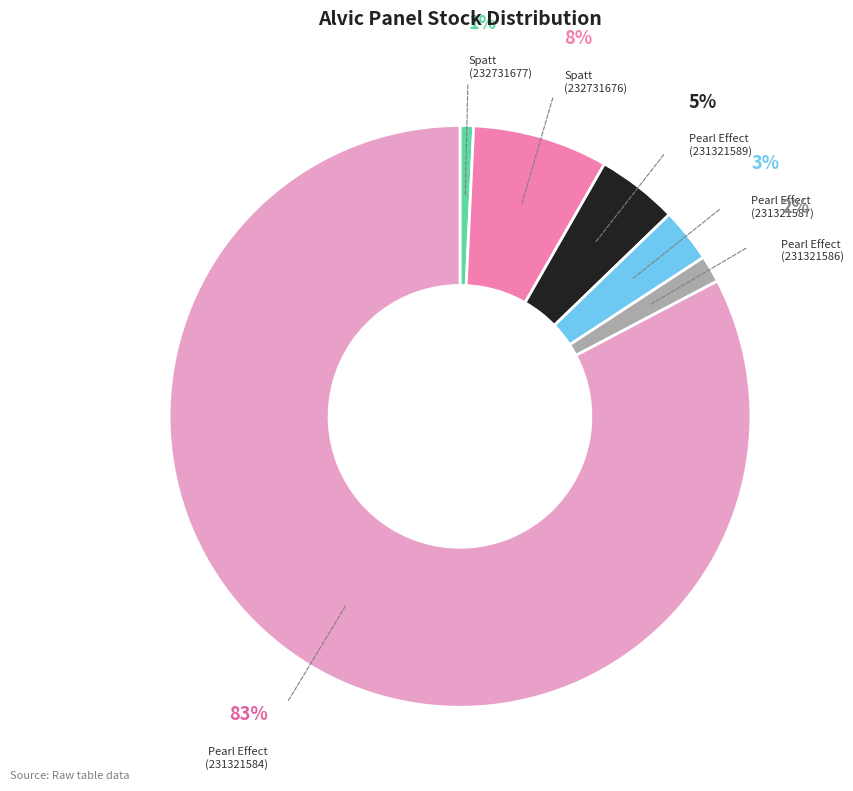

Which slice is the largest?

Pearl Effect (231321584)